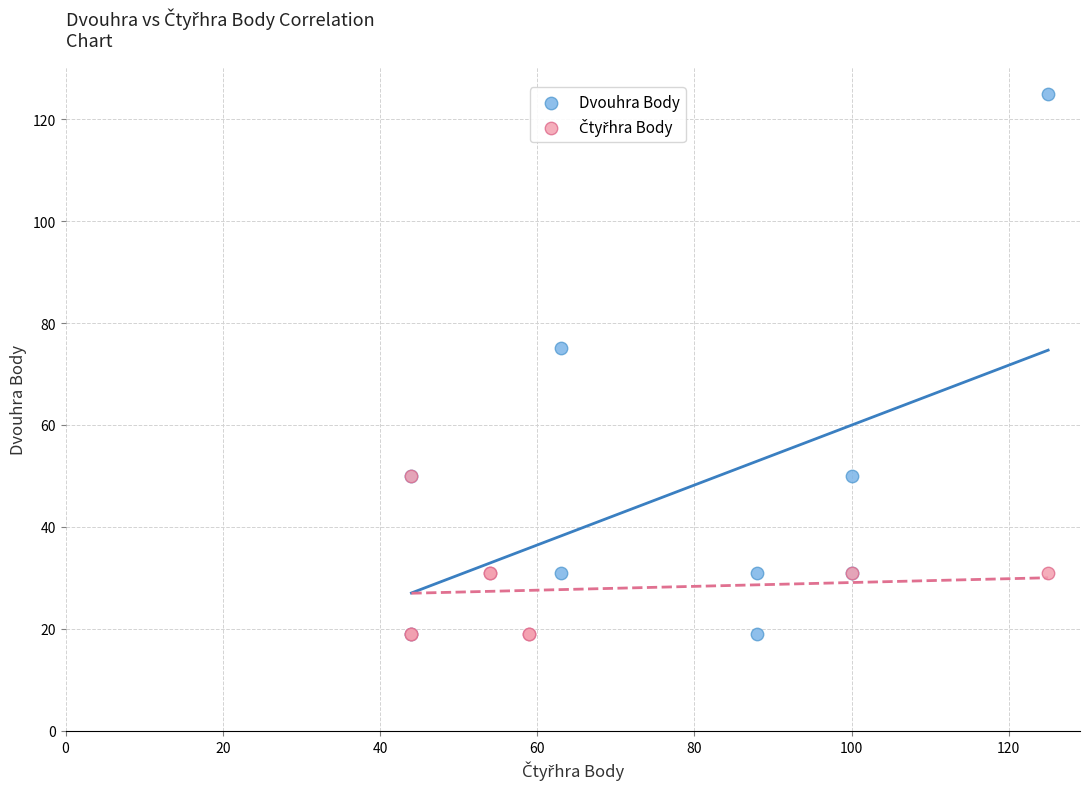

Which series has the widest spread of Y values?

Dvouhra Body